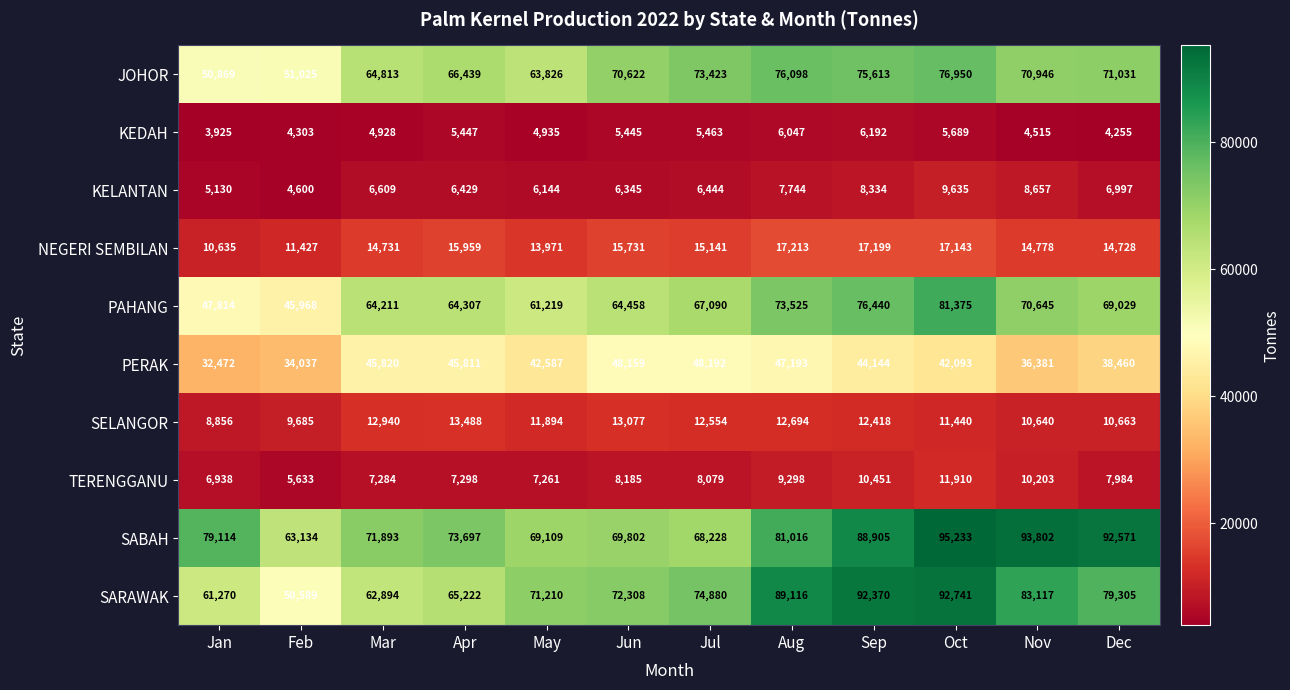

Where is SABAH nearest to the value 79183?

Jan